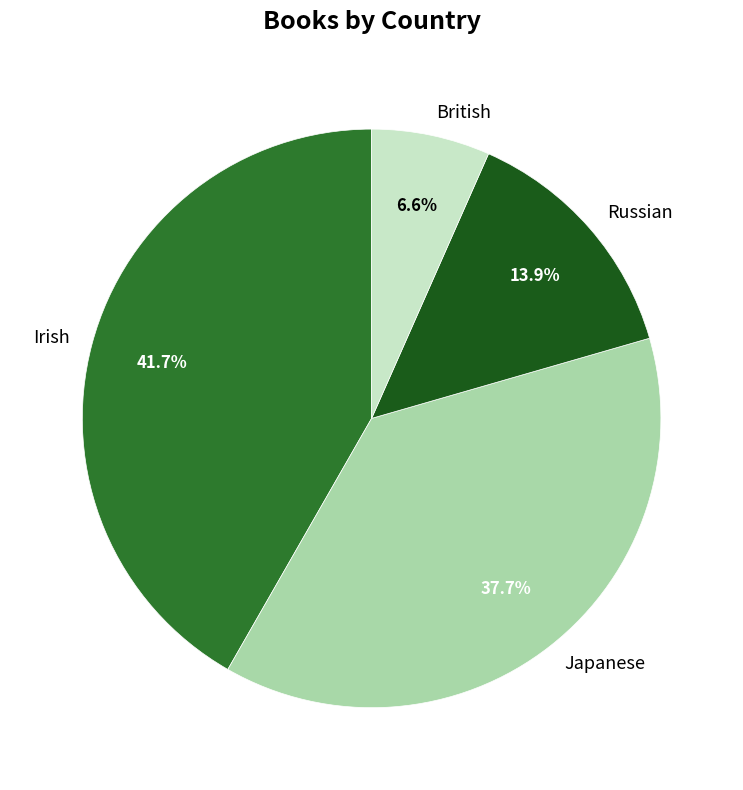

How many slices are in this pie chart?

4